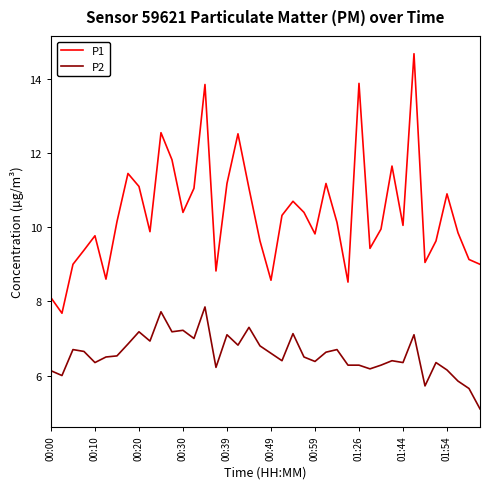

Which series has the widest spread of values?

P1